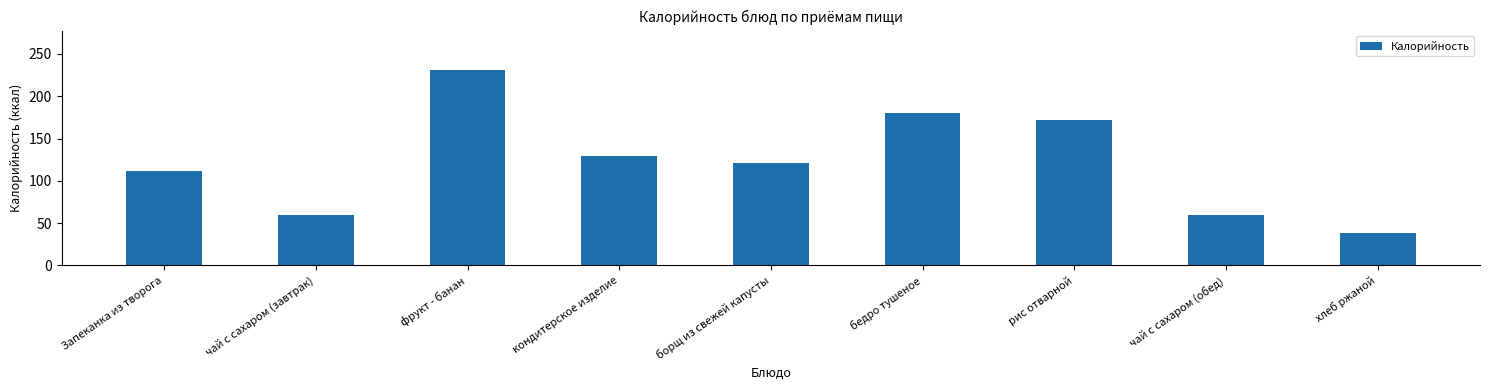

Which category has the lowest value across all series?

хлеб ржаной